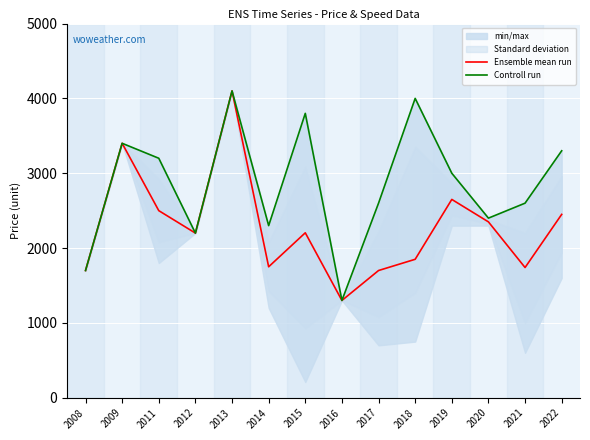

Between 2008 and 2011, which series saw the biggest shift?

Controll run